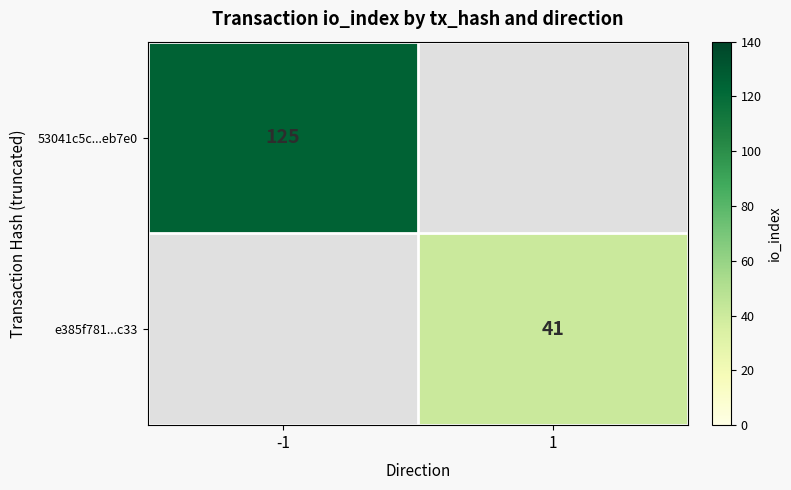

True or false: 53041c5c...eb7e0 has a value of 125 at -1.

True